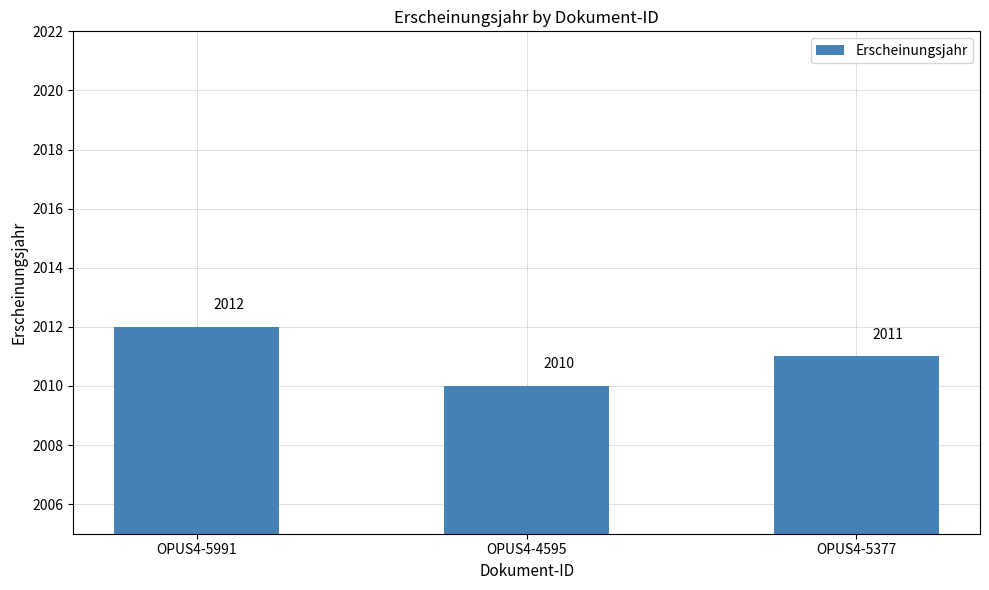

What is the ratio of the value at OPUS4-4595 to the value at OPUS4-5991?

1.0